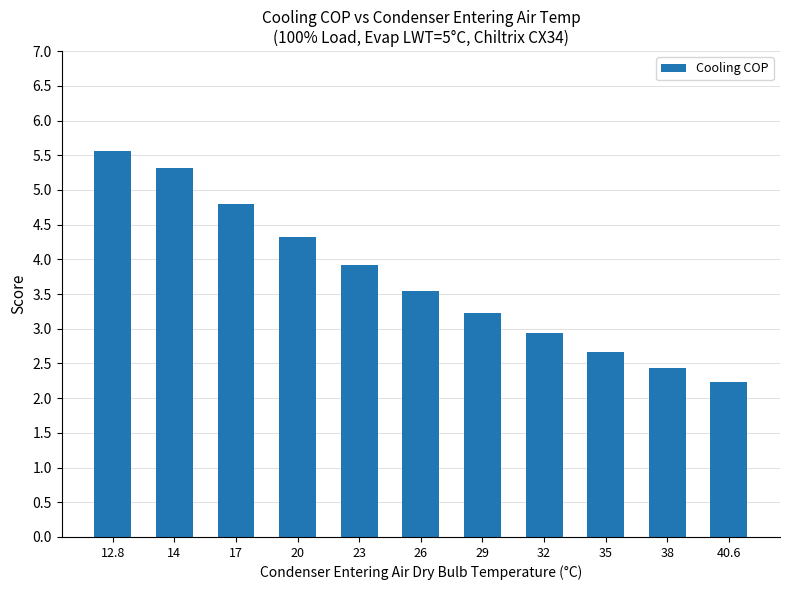

Count the number of data series in this chart.

1